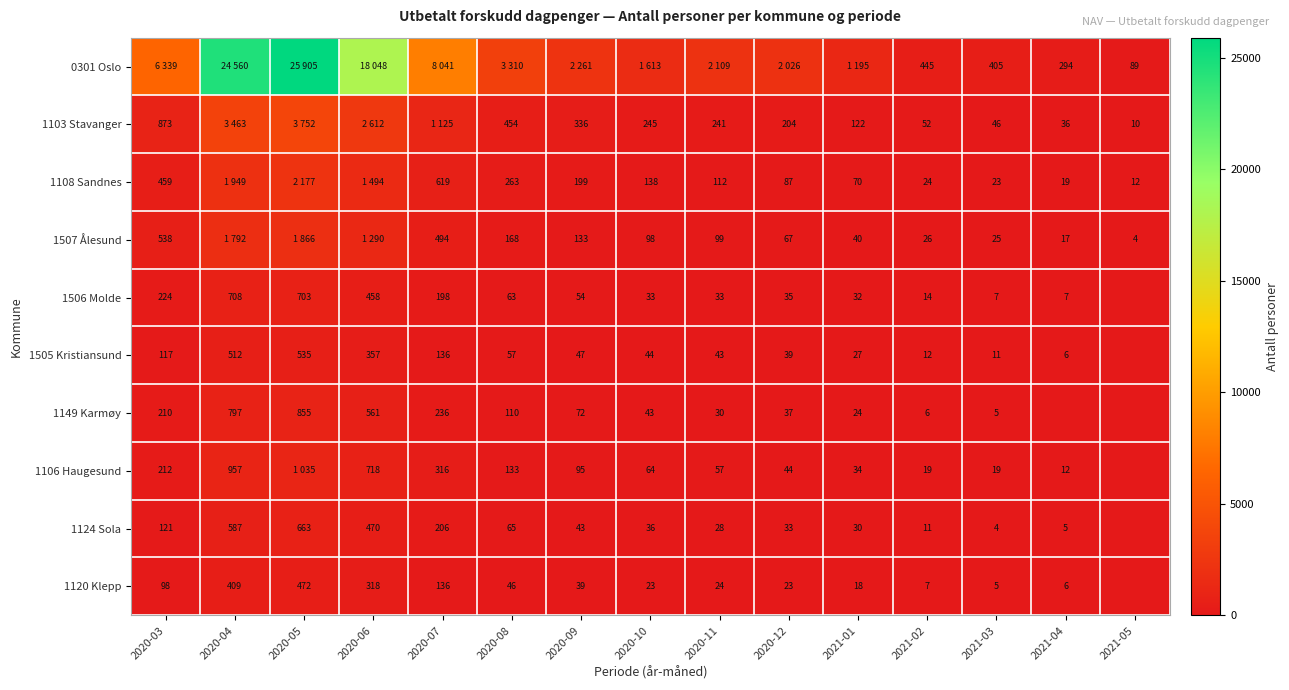

The 1149 Karmøy series shows 110 at 2020-08. True or false?

True